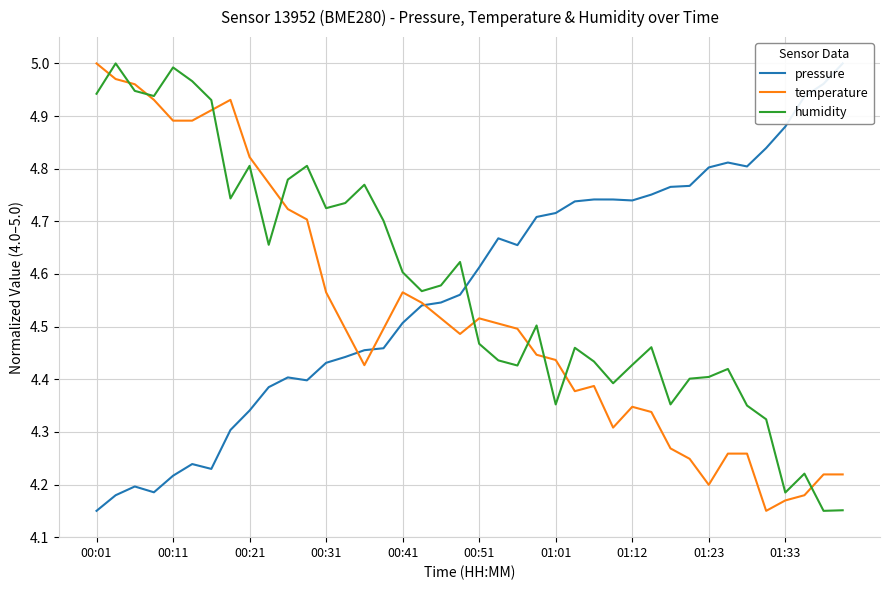

Which category has the highest value in the temperature series?

00:01